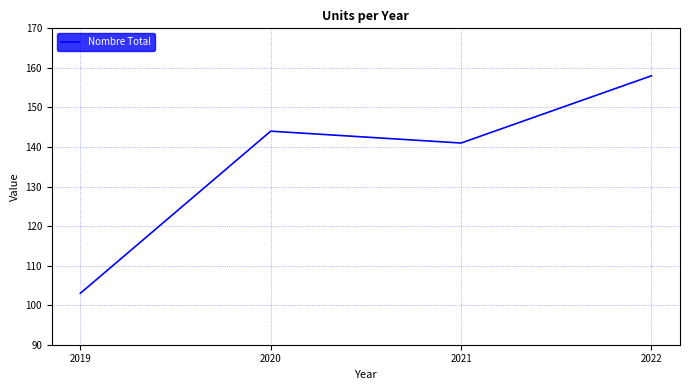

True or false: the data has more than 2 interior local peaks.

False